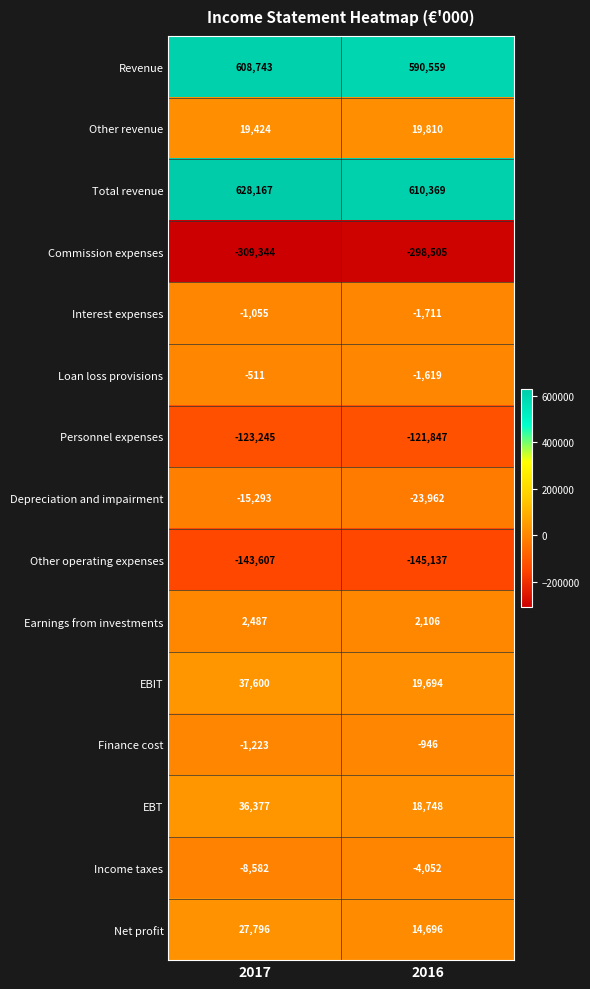

What is the difference between the maximum and minimum values in the Loan loss provisions series?

1108